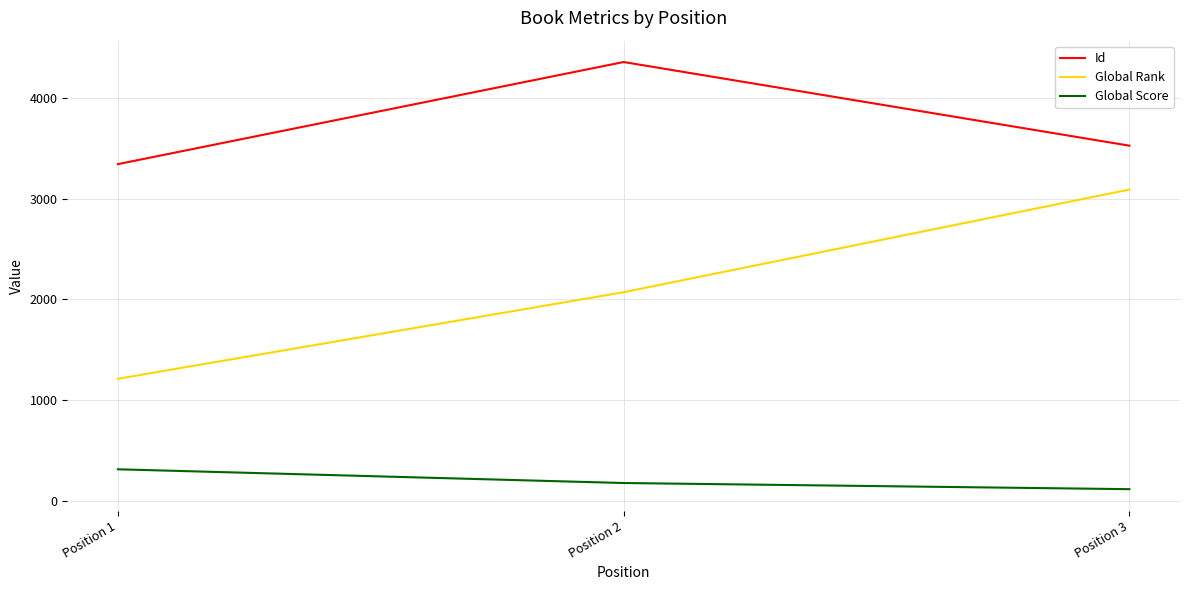

List the series in order of their peak value, lowest first.

Global Score, Global Rank, Id